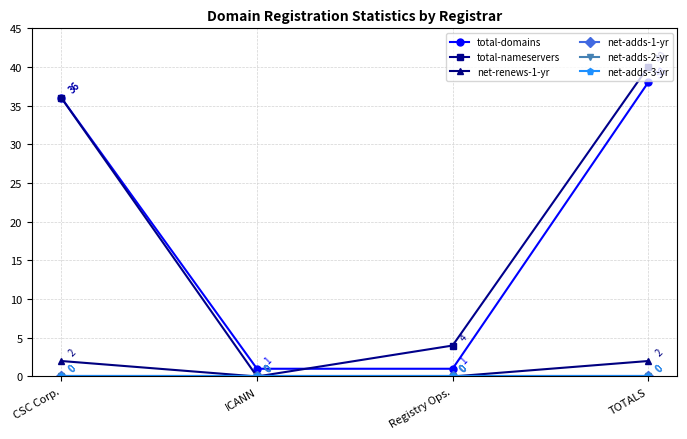

At which category does the chart reach its minimum across all series?

ICANN